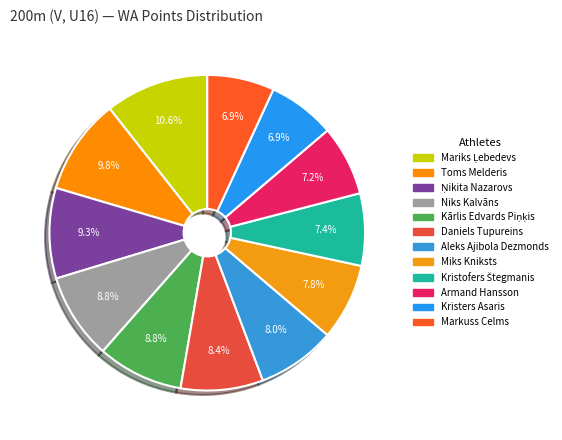

Which slice is the smallest?

Markuss Celms